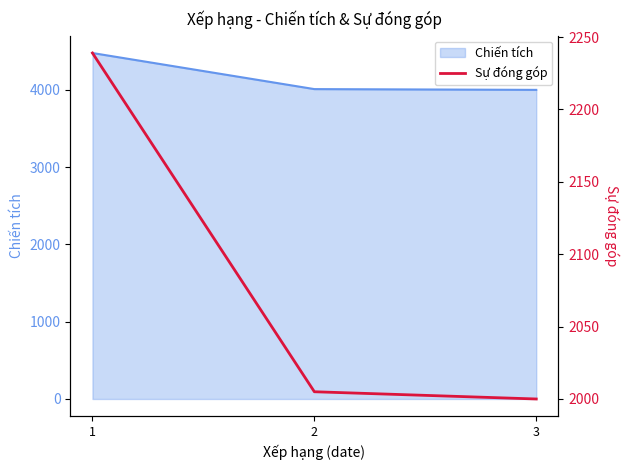

What is the highest value of the Chiến tích series?

4478